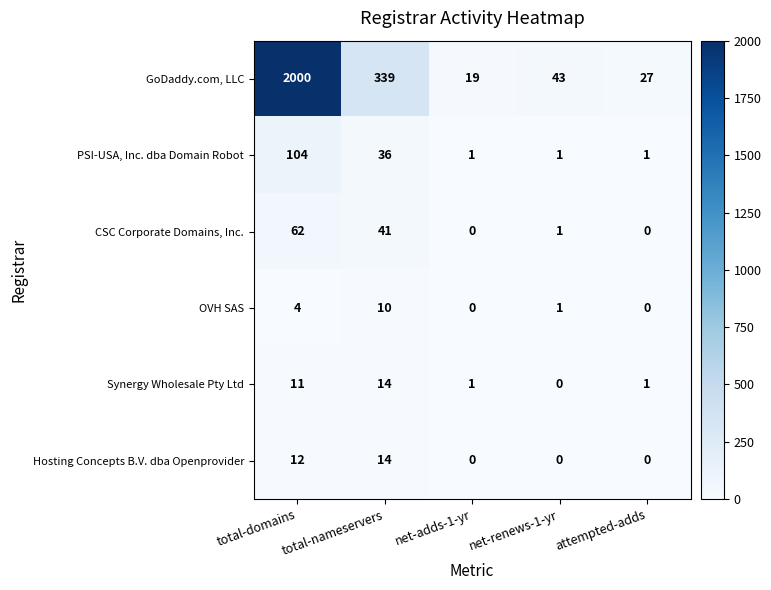

The OVH SAS series shows 1 at net-renews-1-yr. True or false?

True